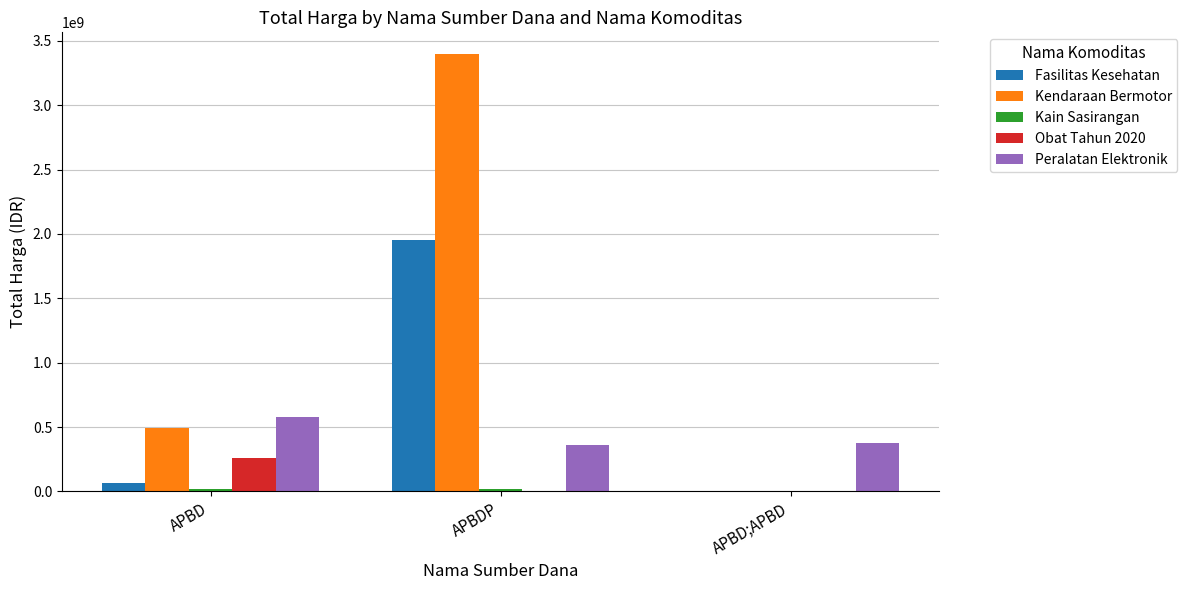

Is it true that Kendaraan Bermotor equals 0 at APBD;APBD?

True